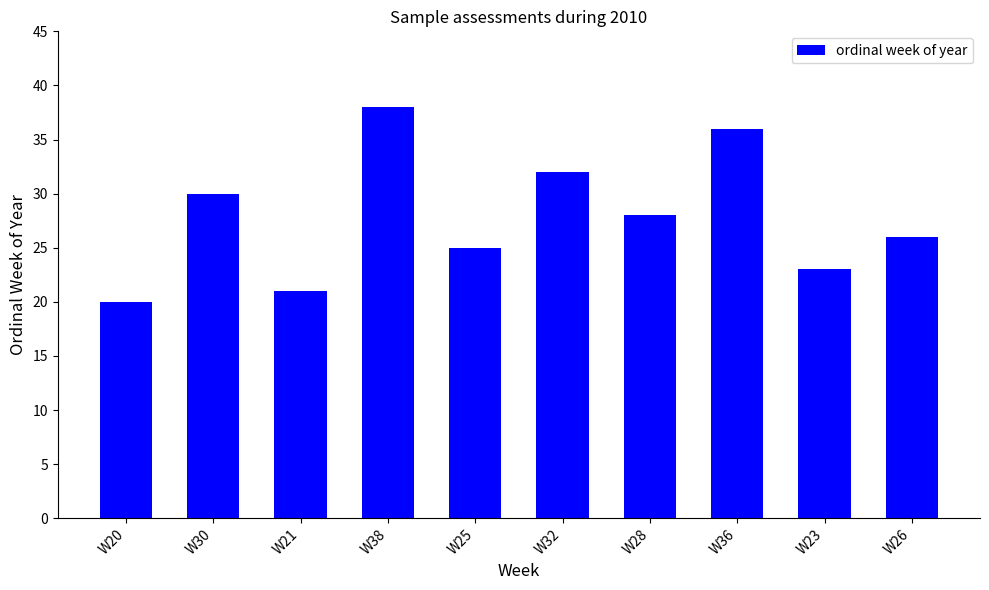

What is the average value?

28